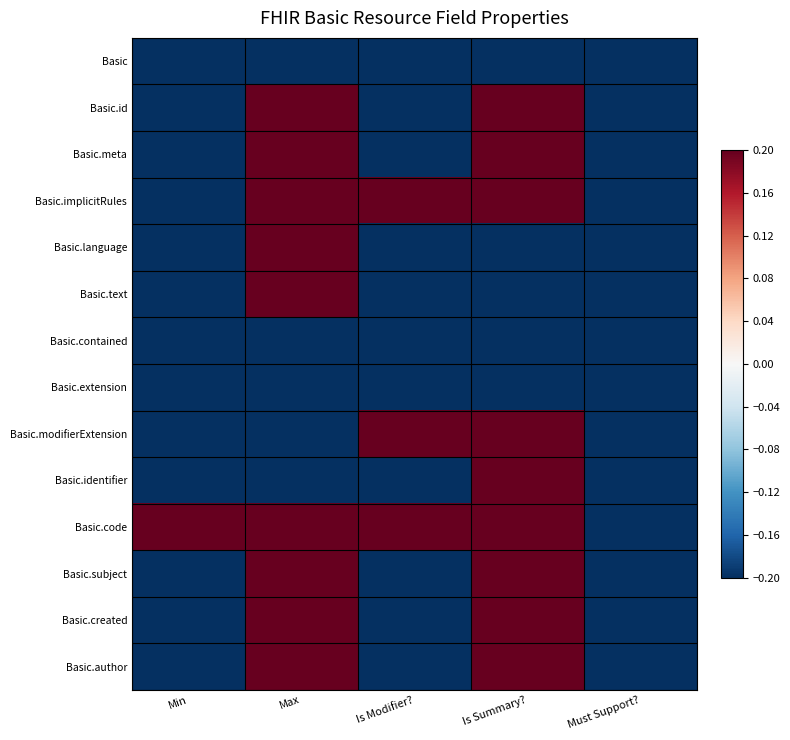

Which series has the largest total across all categories?

Basic.code